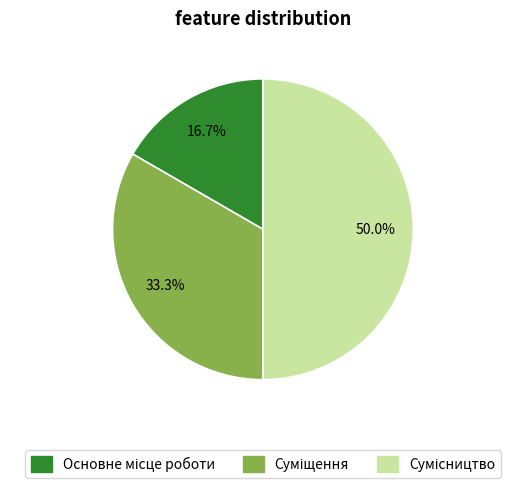

Is it true that Основне місце роботи is 17% of the pie?

True